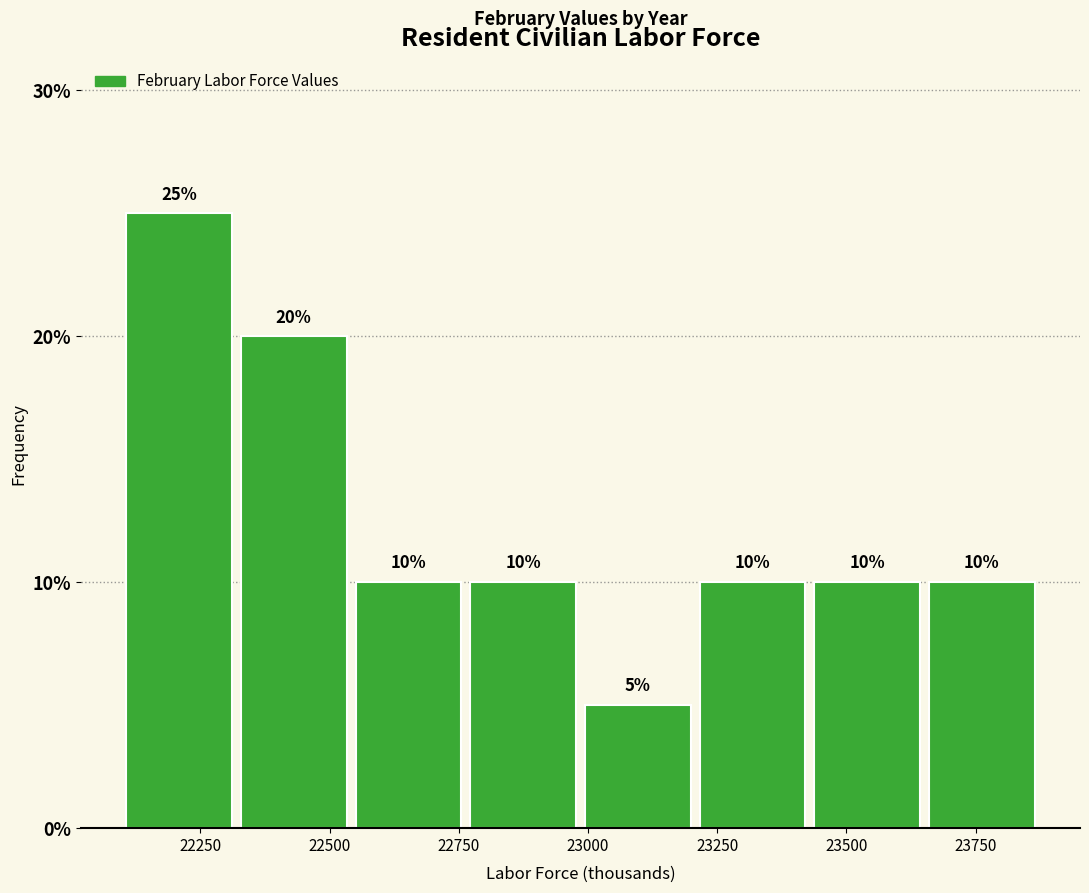

Which range on the x-axis has the tallest bar?

22100 to 22300